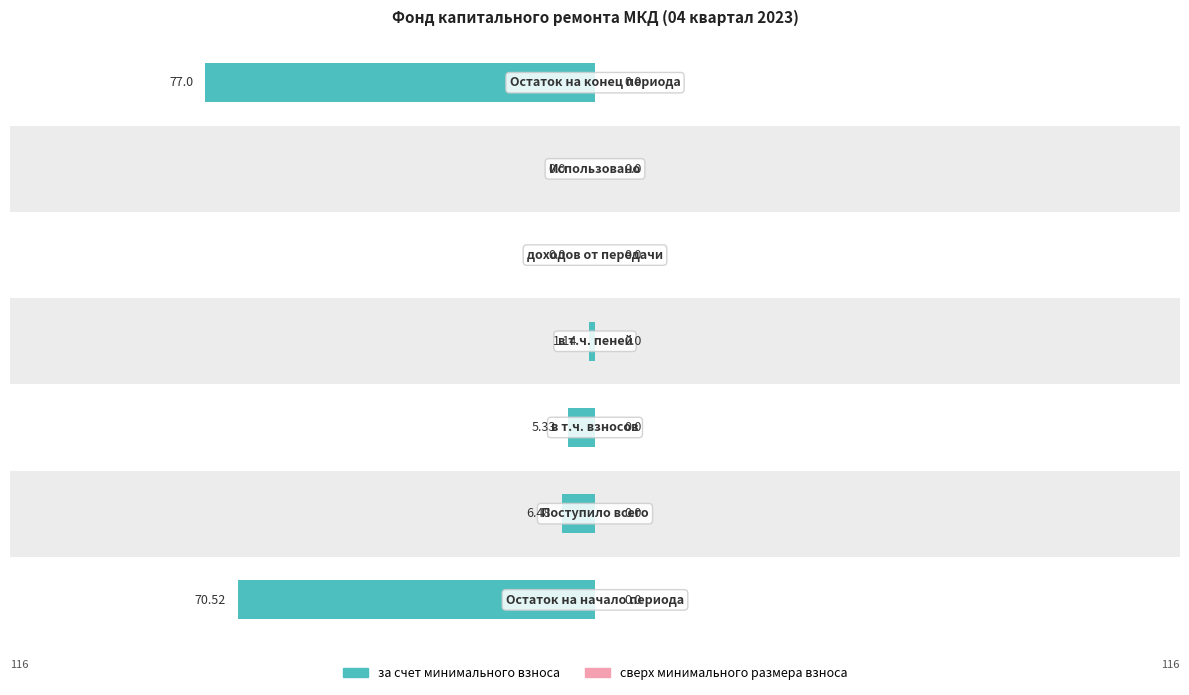

How many data points does each series have?

7